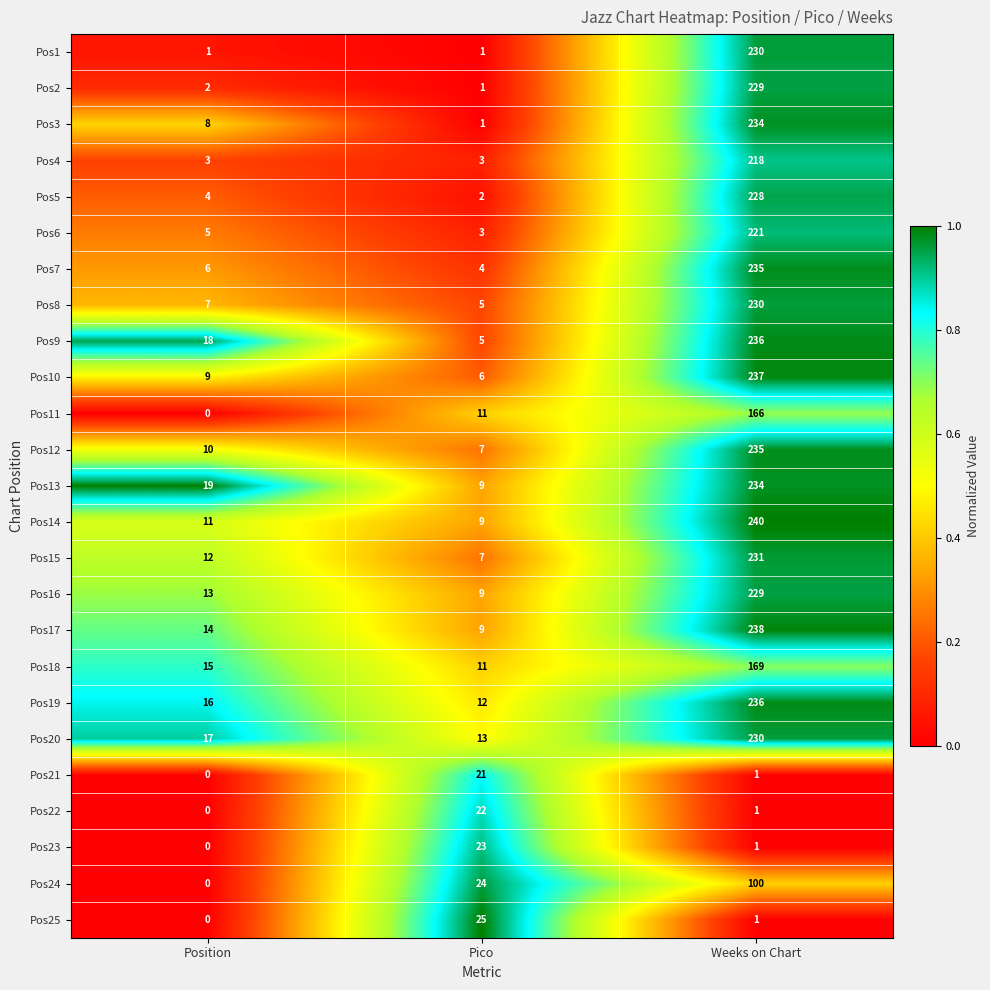

List the labels in order of Pos9 value, largest first.

Weeks on Chart, Position, Pico